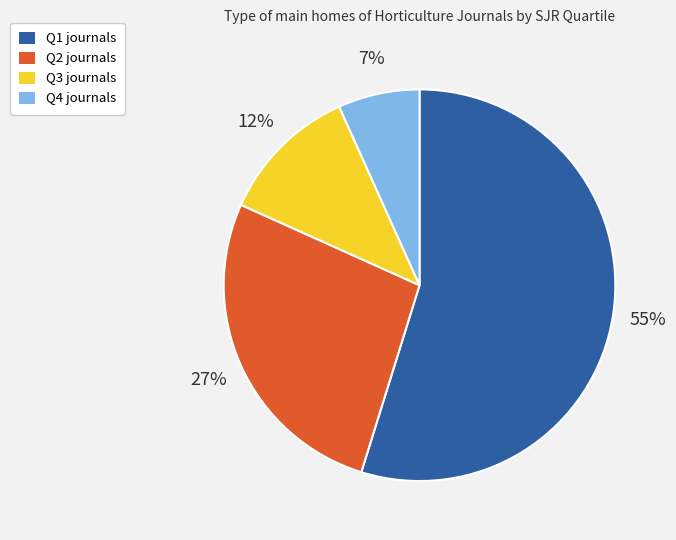

How many slices are in this pie chart?

4